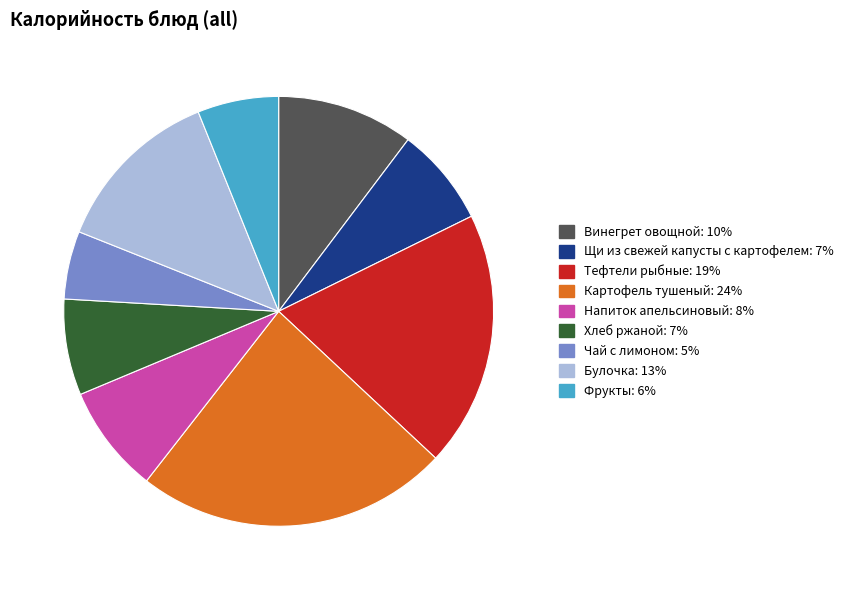

Between Чай с лимоном and Картофель тушеный, which is larger?

Картофель тушеный